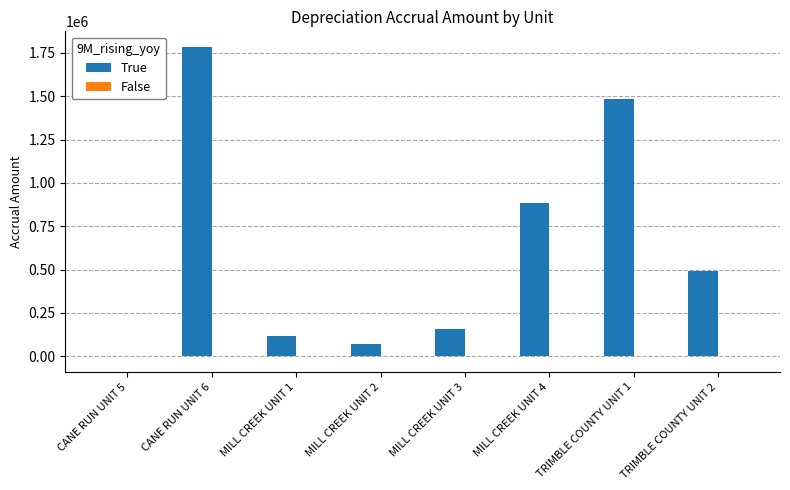

What is the maximum value shown in the chart?

1785412.8